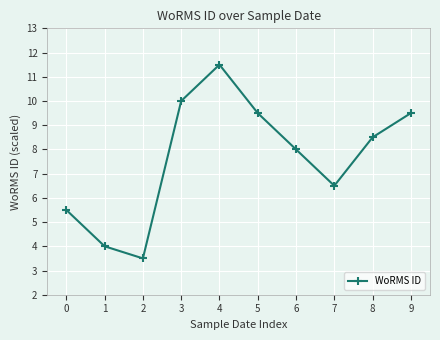

The chart shows a value of 12.2 at 6. True or false?

False